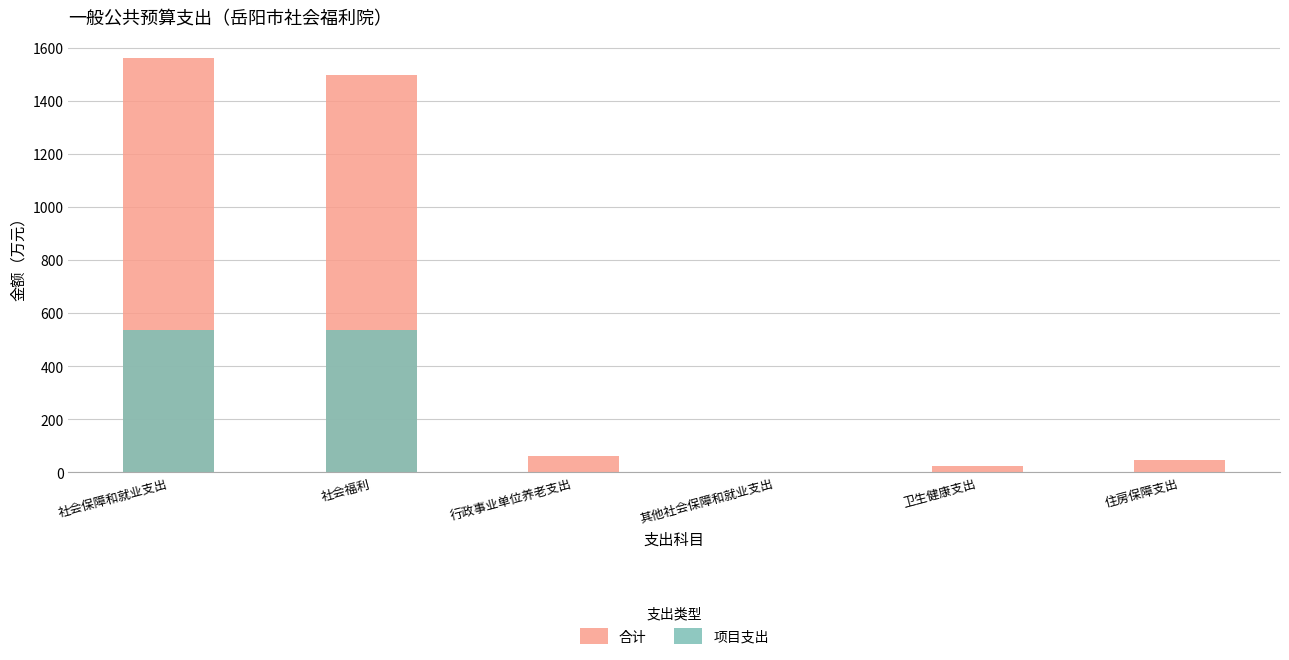

Are the bars horizontal?

No